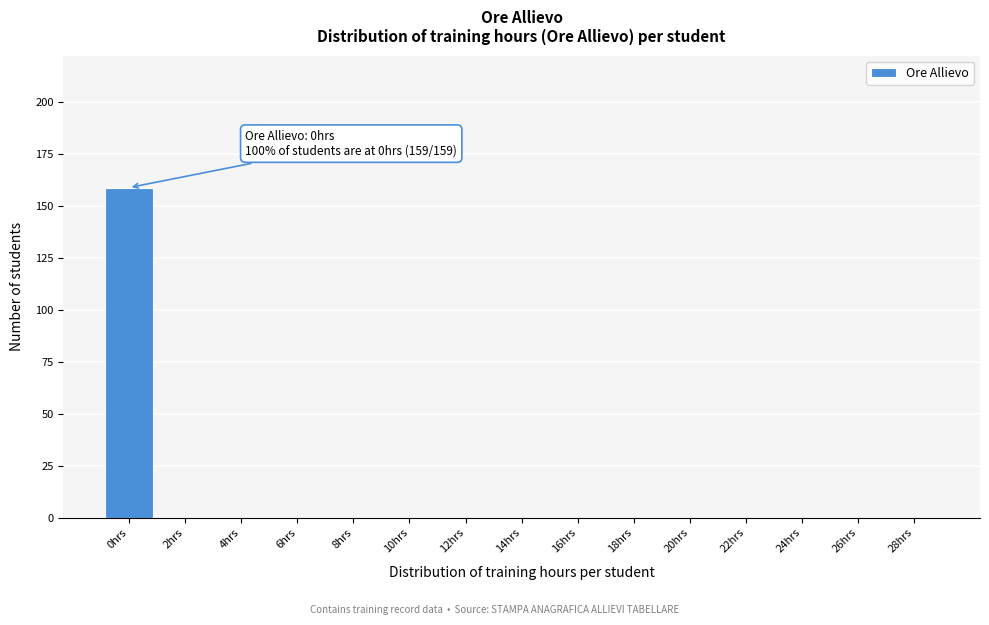

Reading left to right, extract all data points from this chart.

0hrs=159	2hrs=0	4hrs=0	6hrs=0	8hrs=0	10hrs=0	12hrs=0	14hrs=0	16hrs=0	18hrs=0	20hrs=0	22hrs=0	24hrs=0	26hrs=0	28hrs=0